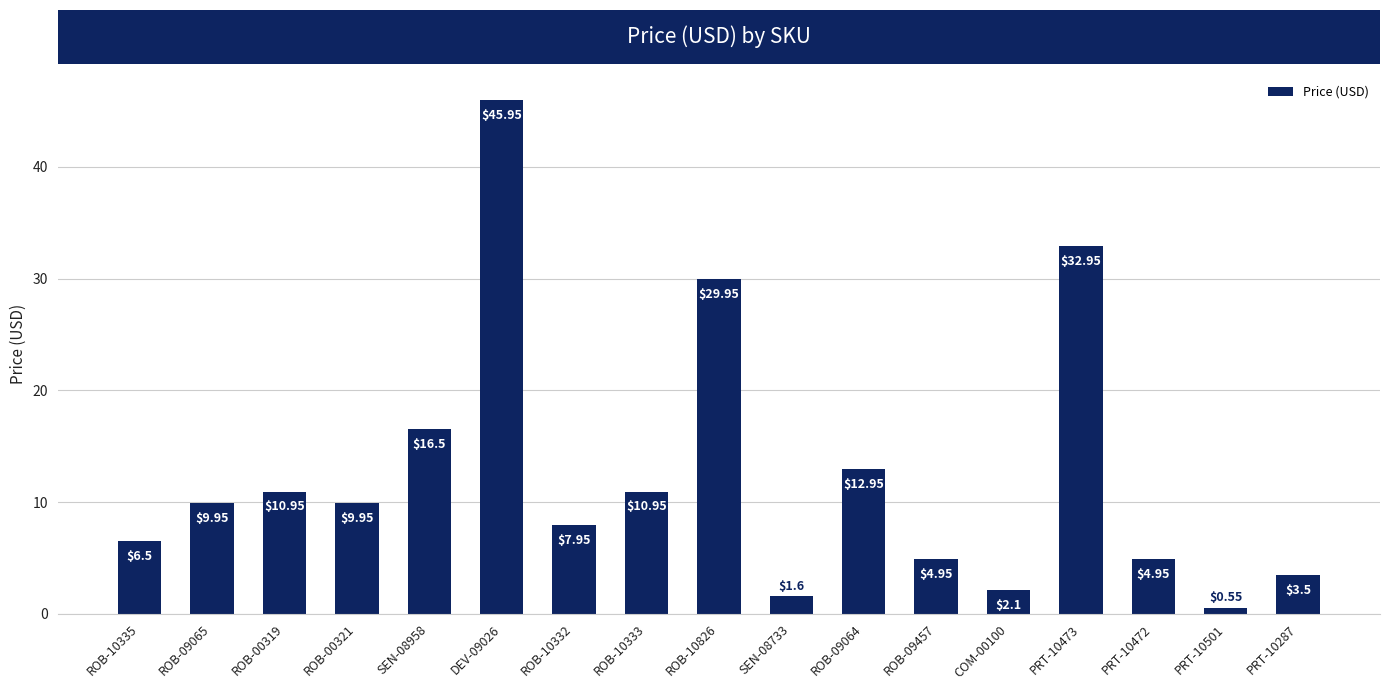

What is the label of the 3rd bar from the right?

PRT-10472